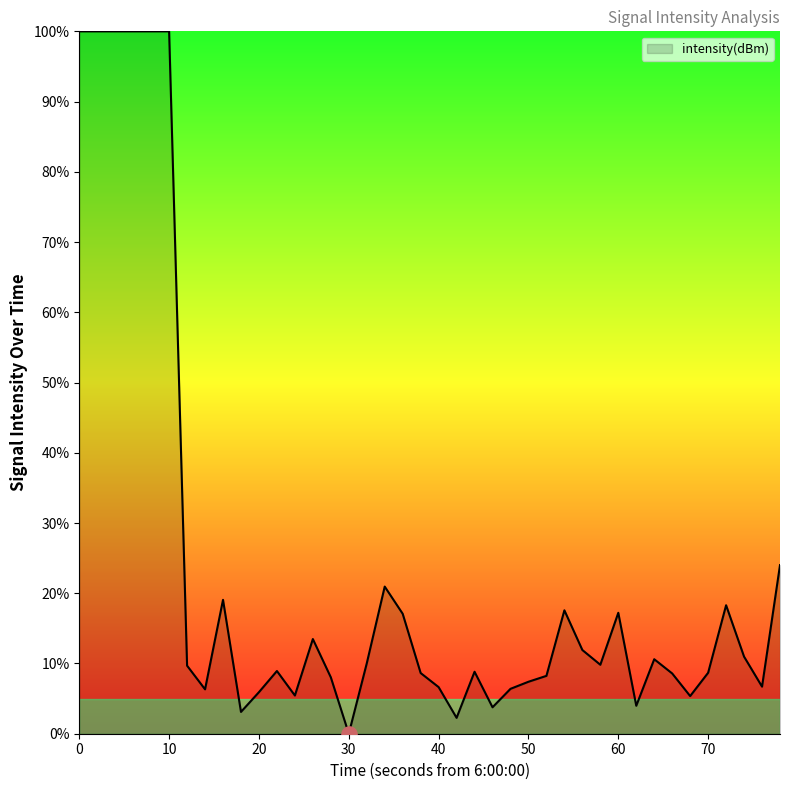

What is the difference between the maximum and minimum values?

100.0